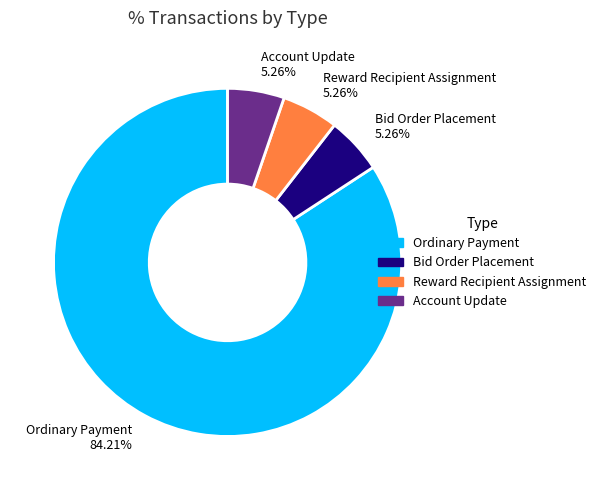

How many segments does this pie chart have?

4